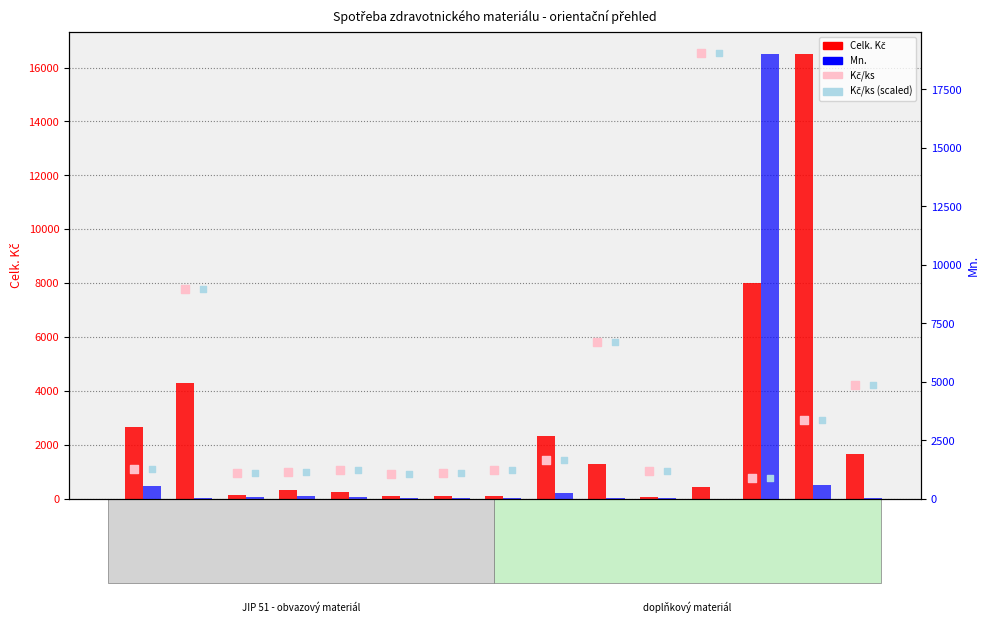

Which series has the largest total across all categories?

Celk. Kč